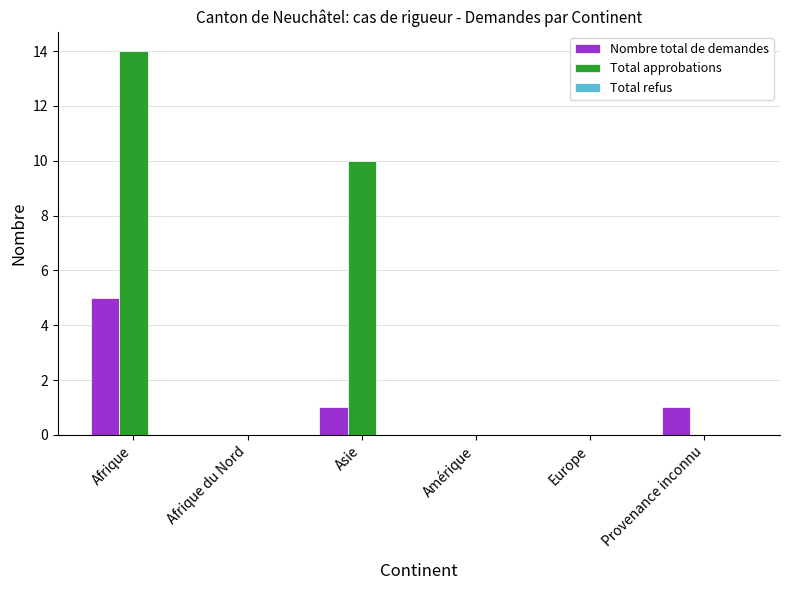

What is the maximum value for Total approbations?

14